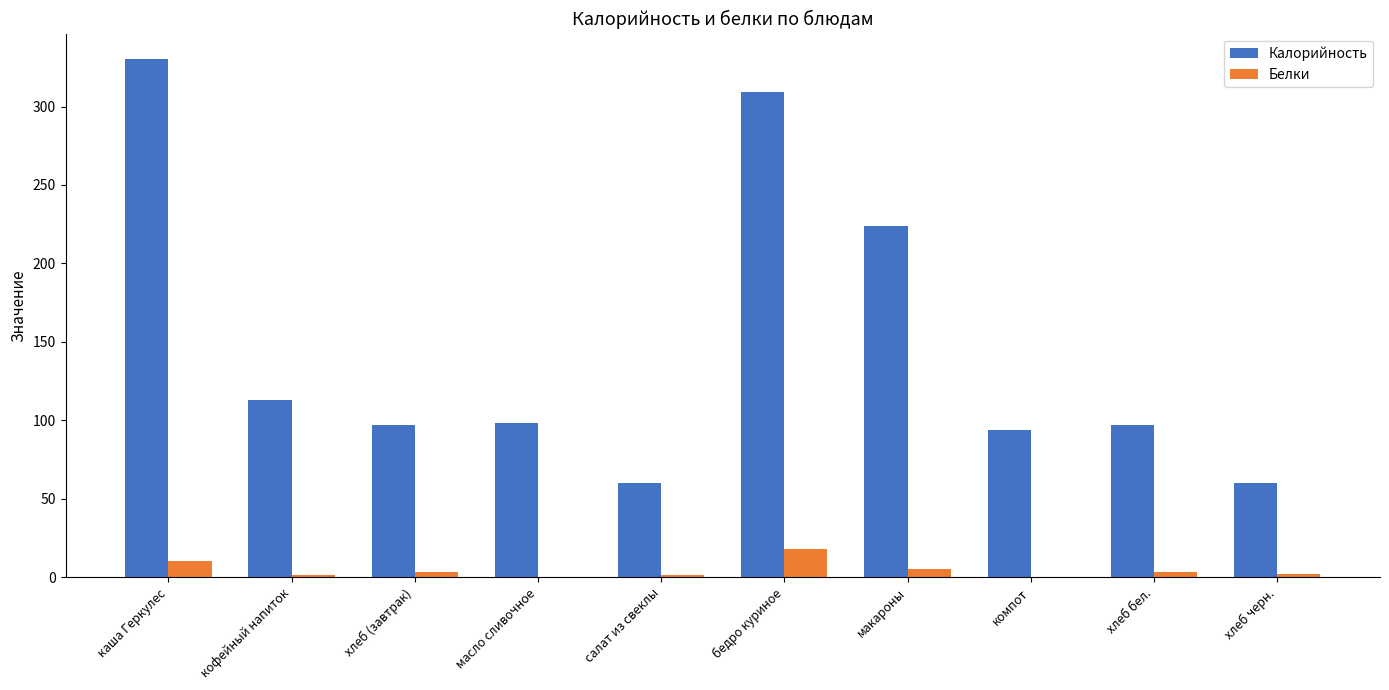

Is the value of Белки at хлеб (завтрак) greater than the value of Калорийность at бедро куриное?

No